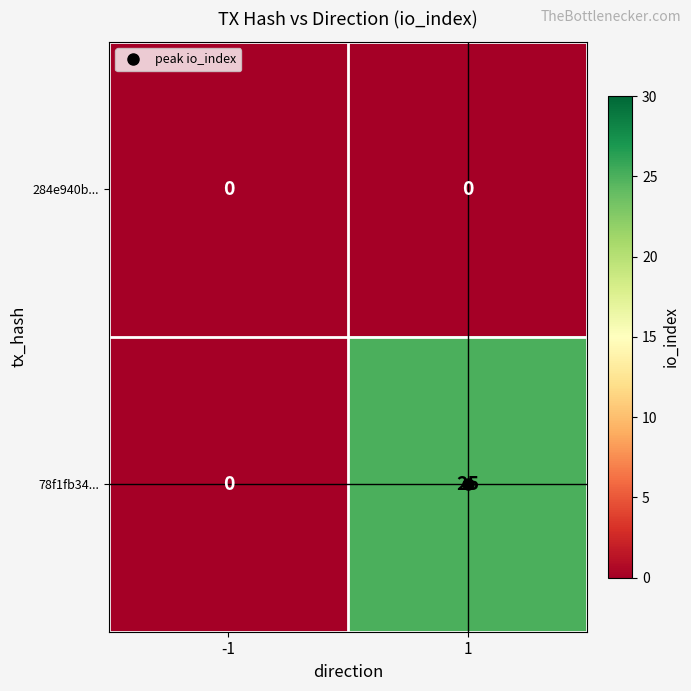

Count the number of categories in the chart.

2